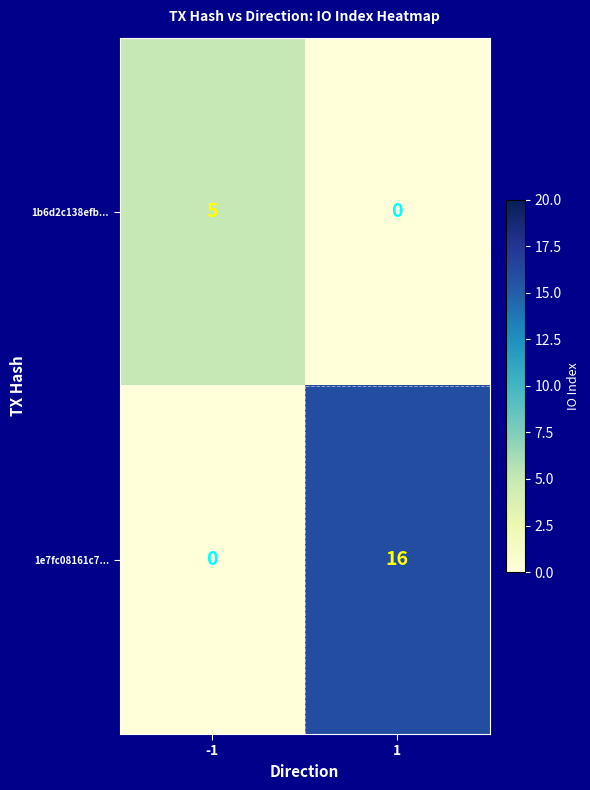

What is the greatest value displayed?

16